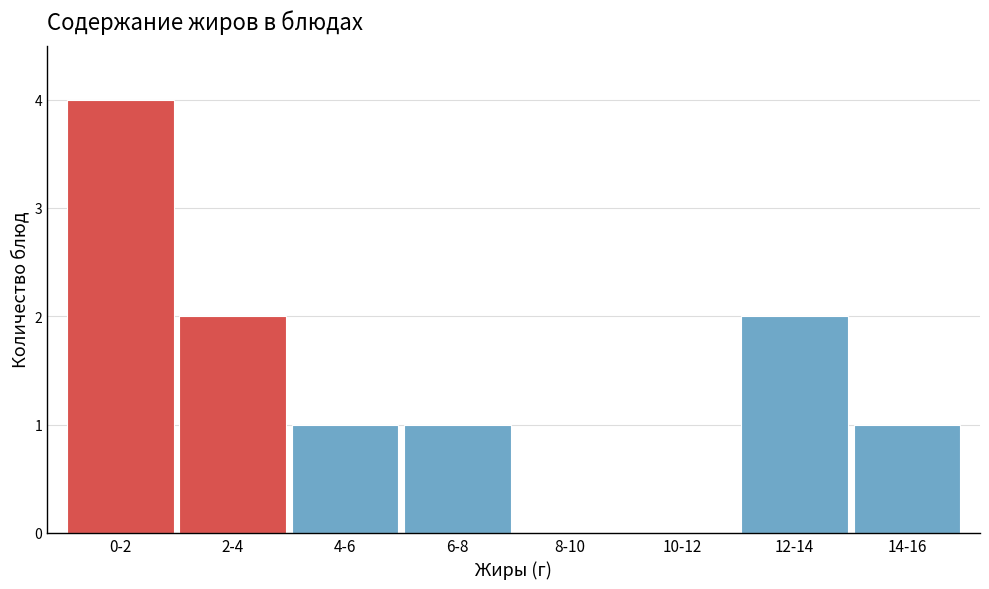

Reading left to right, list all the values displayed in this chart.

0-2=4	2-4=2	4-6=1	6-8=1	8-10=0	10-12=0	12-14=2	14-16=1